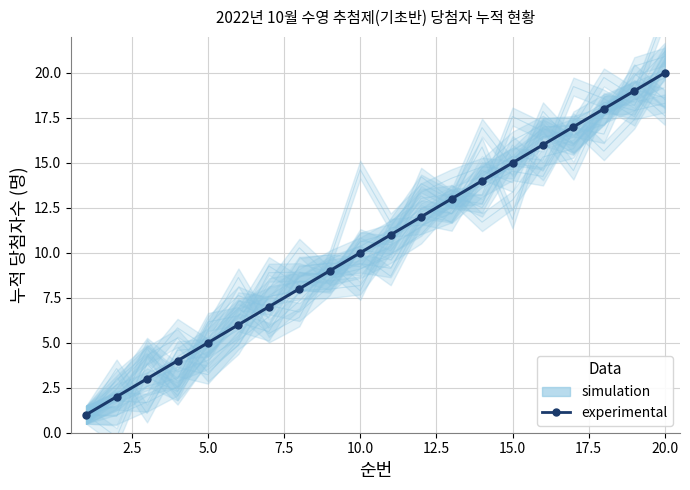

Which series has the largest total across all categories?

experimental